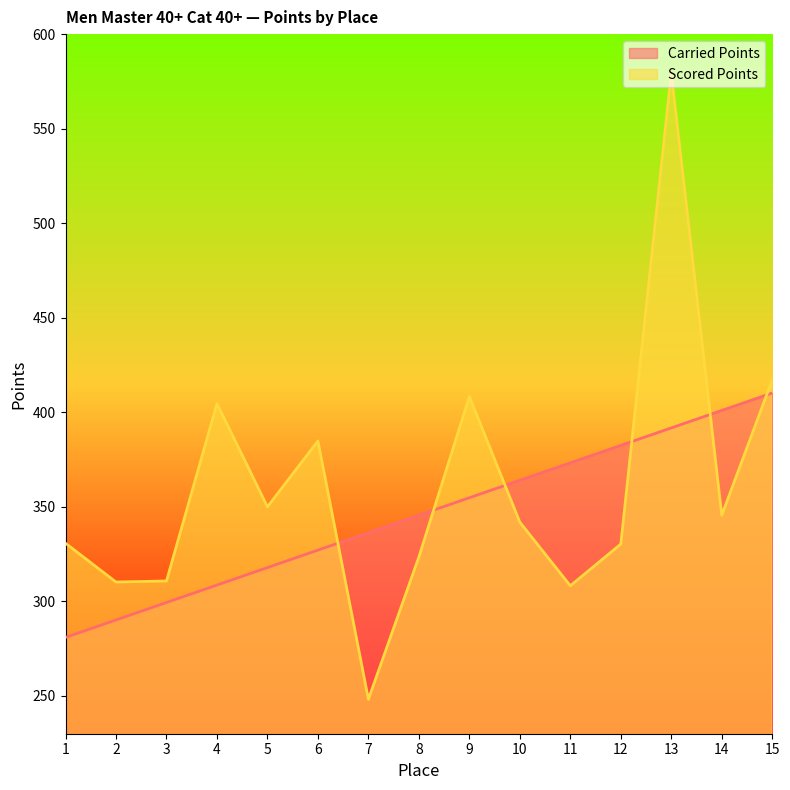

What is the sum of the Carried Points values at 11 and 14?

774.2